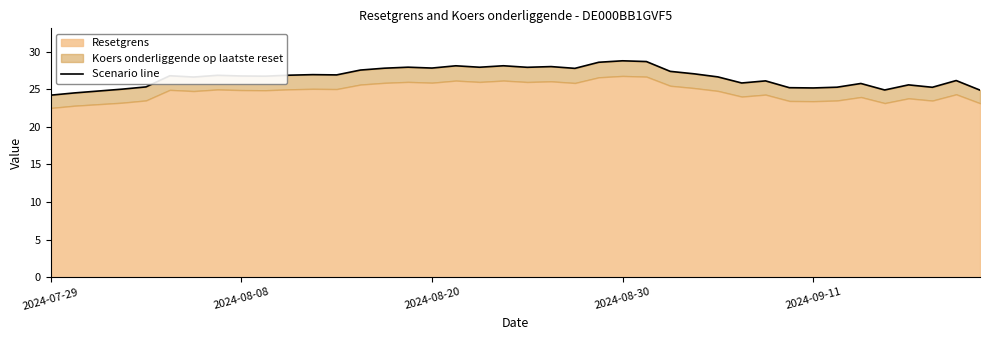

What is the value of the 9th point from the left?

26.8